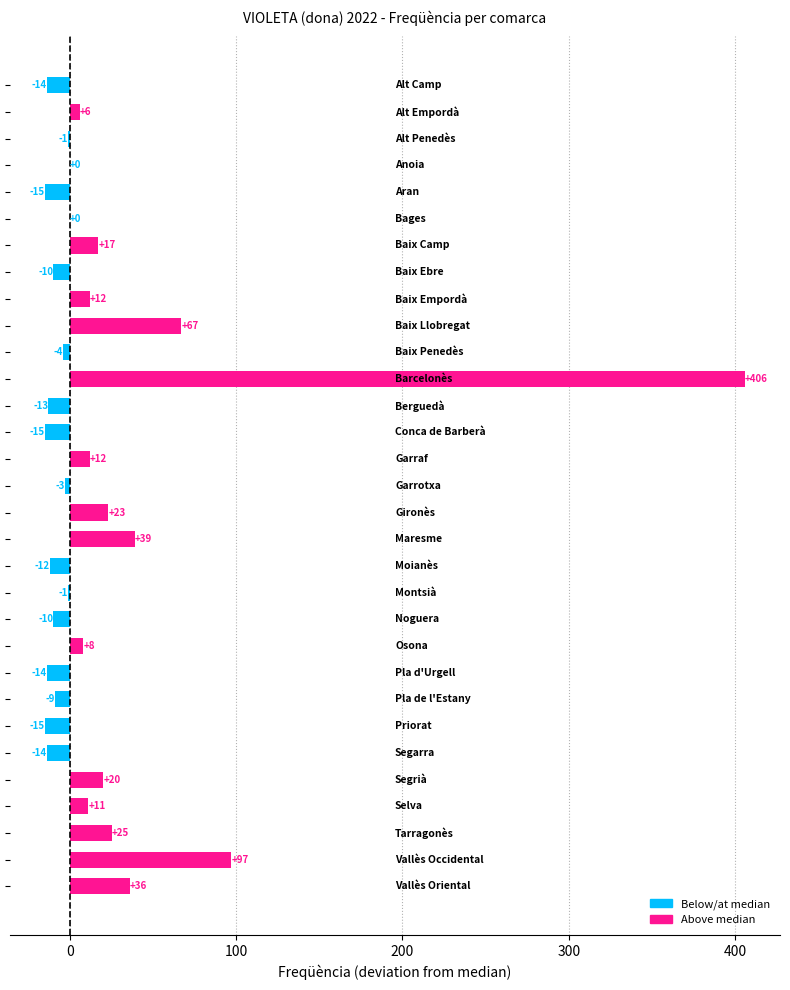

What is the greatest value displayed?

406